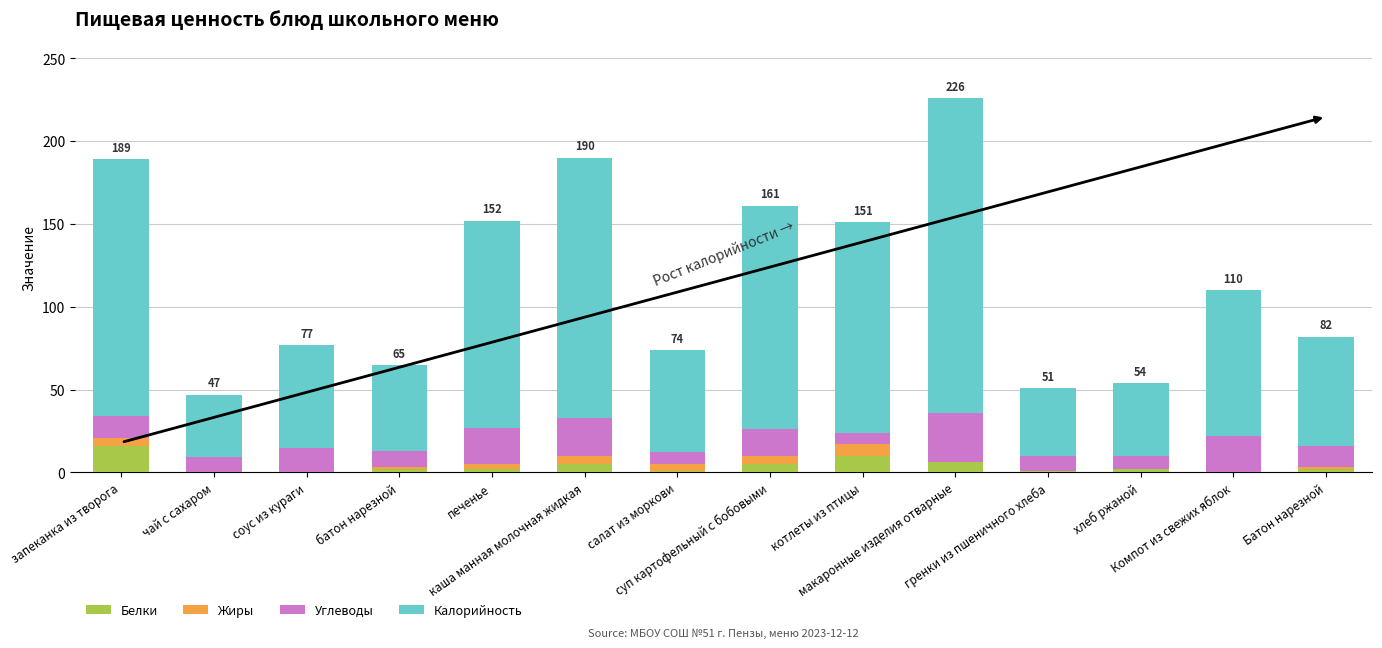

Is it true that Калорийность equals 111 at соус из кураги?

False